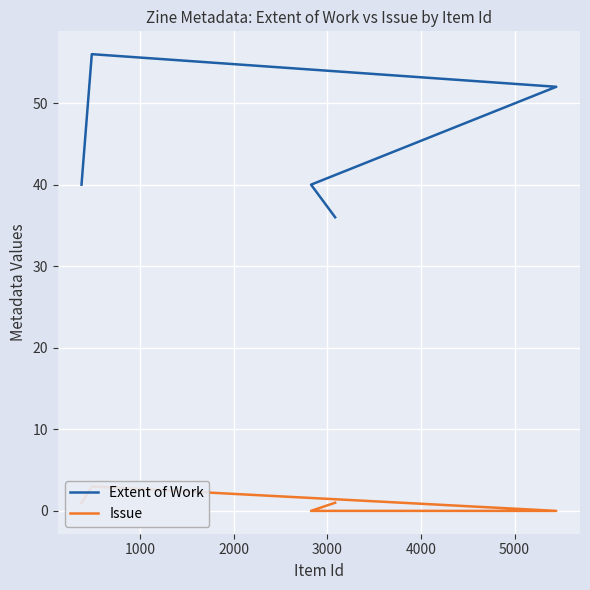

How many distinct data groups are displayed?

2